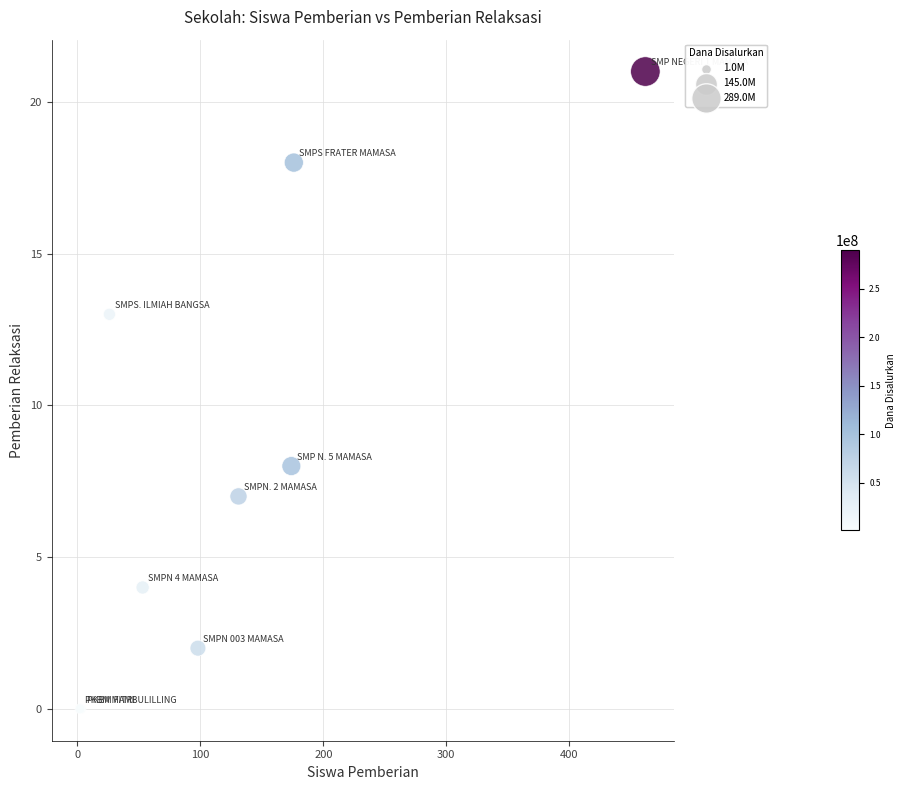

What Y value in the scatter plot is closest to 10?

8